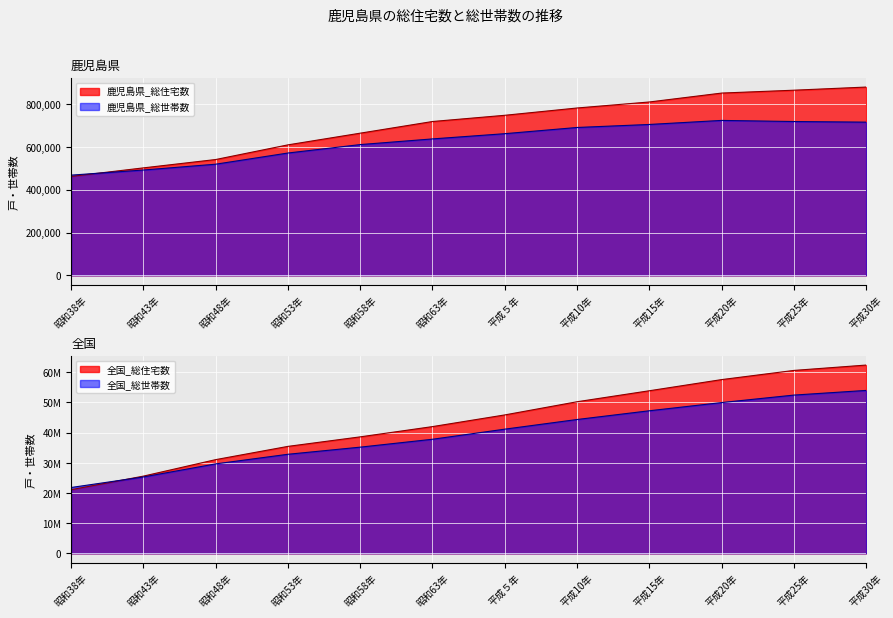

What is the value of the 鹿児島県_総世帯数 point at the 6th from the left?

637200